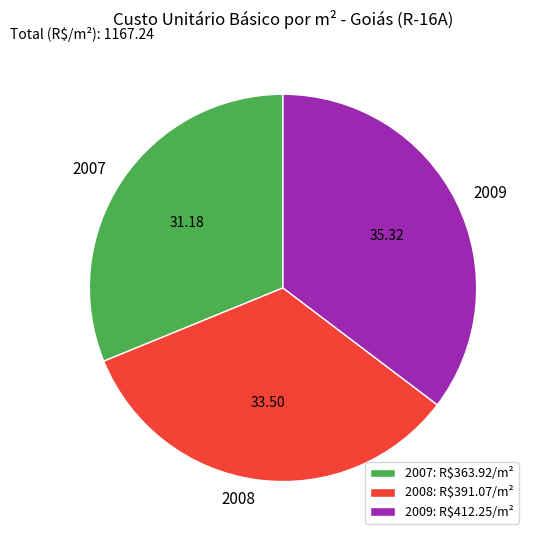

What is the ratio of the value at 2009 to the value at 2007?

1.1